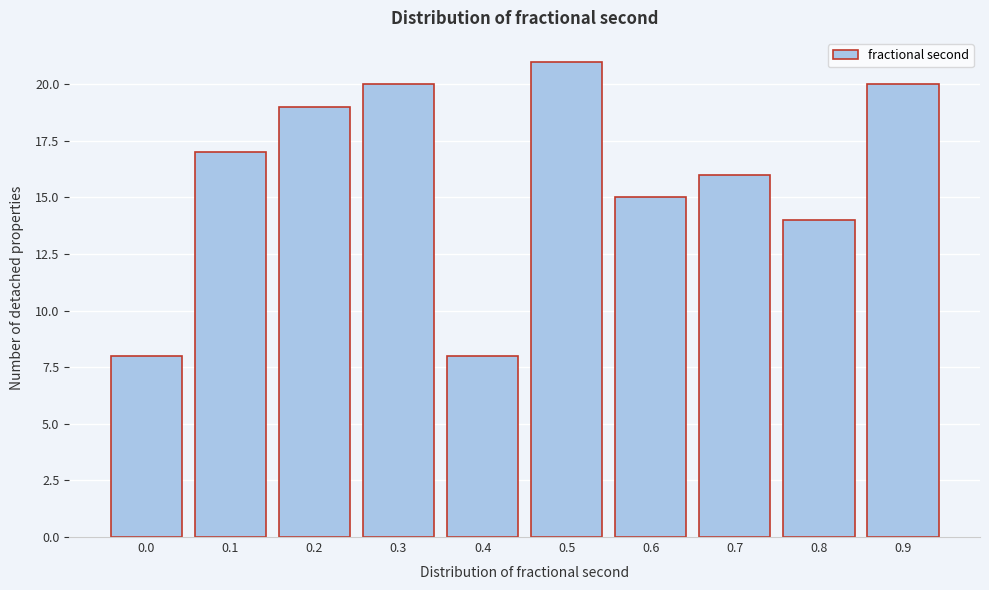

Reading left to right, extract all data points from this chart.

0.0=8	0.1=17	0.2=19	0.3=20	0.4=8	0.5=21	0.6=15	0.7=16	0.8=14	0.9=20